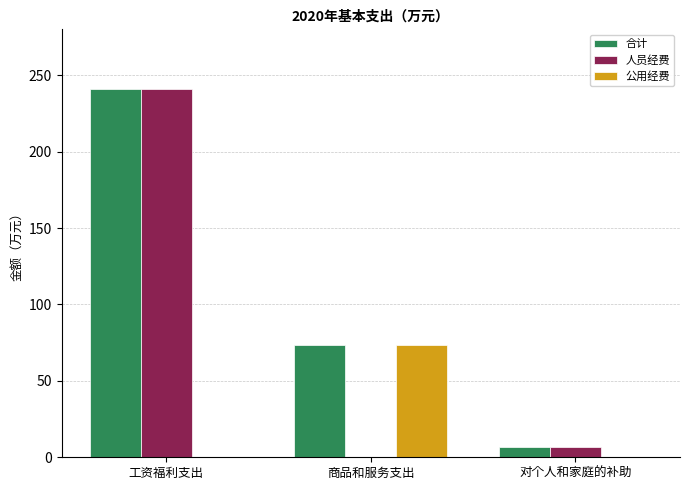

Reading right to left, what are all the values shown in this chart?

合计: 6.8	73.2	241.3
人员经费: 6.8	0.0	241.3
公用经费: 0.0	73.2	0.0